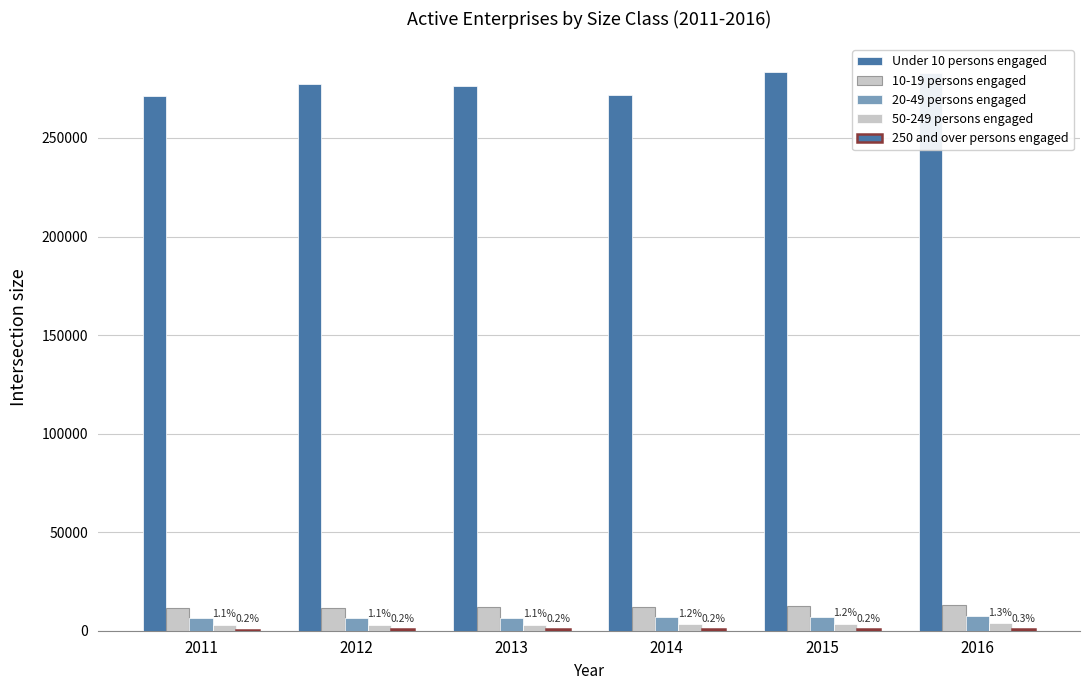

What is the total value across all series at 2012?

299074